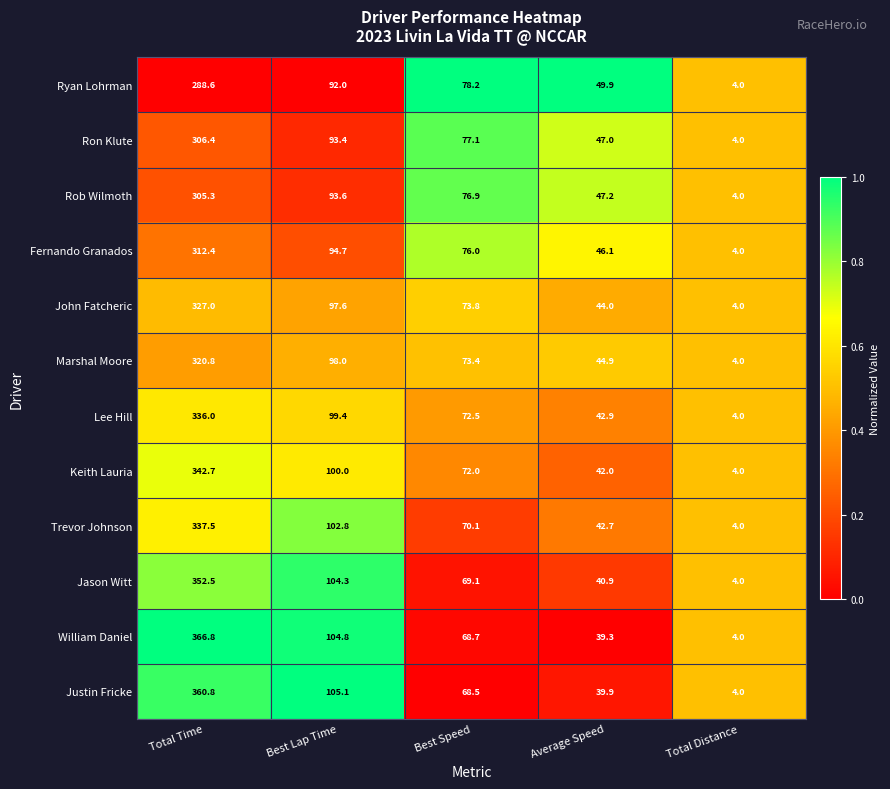

At which category does the chart reach its minimum across all series?

Total Distance